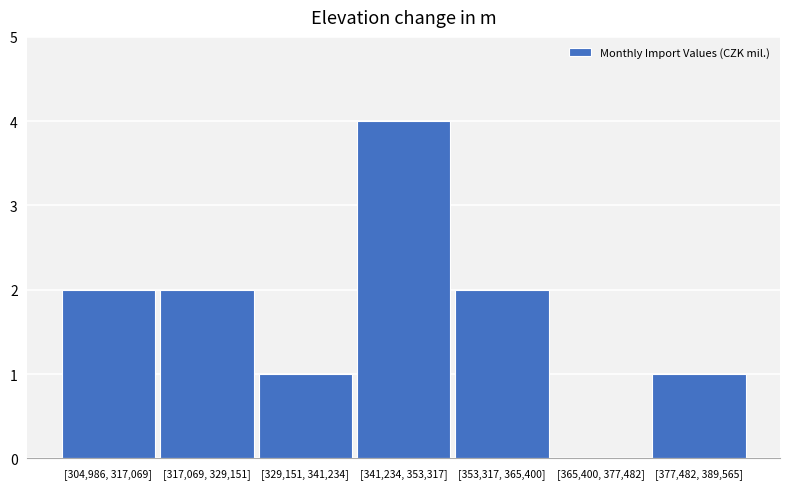

Reading left to right, transcribe all the data shown in this chart.

[304,986, 317,069]=2	[317,069, 329,151]=2	[329,151, 341,234]=1	[341,234, 353,317]=4	[353,317, 365,400]=2	[365,400, 377,482]=0	[377,482, 389,565]=1